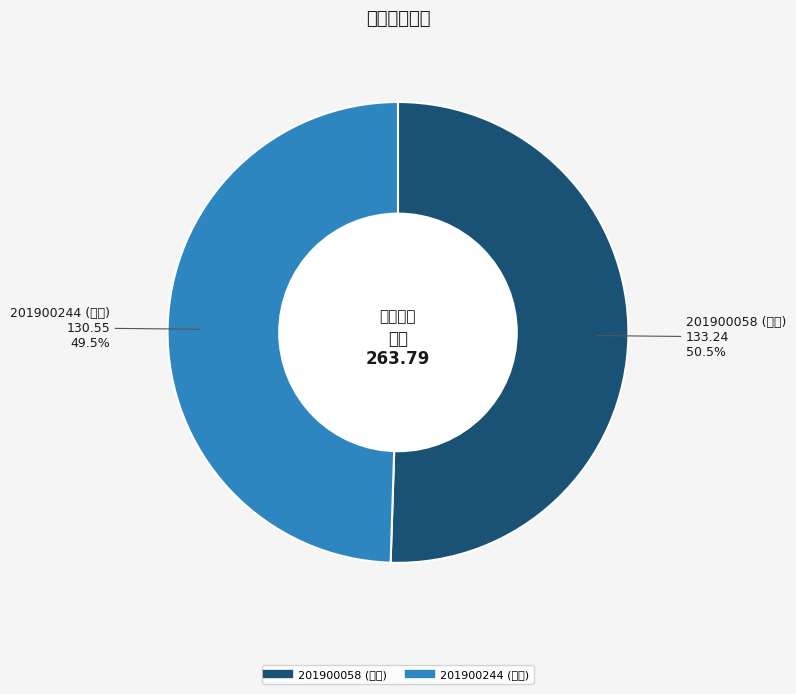

Is it true that 201900244 (田悦) is 49% of the pie?

True